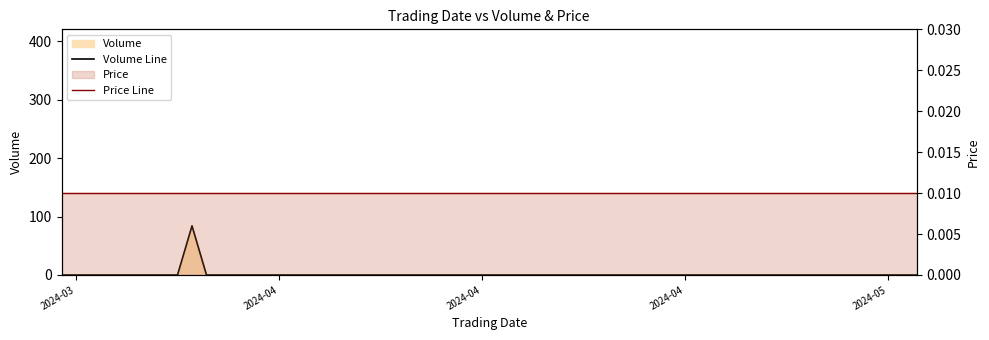

Which category has the lowest value in the Volume Line series?

2024-03